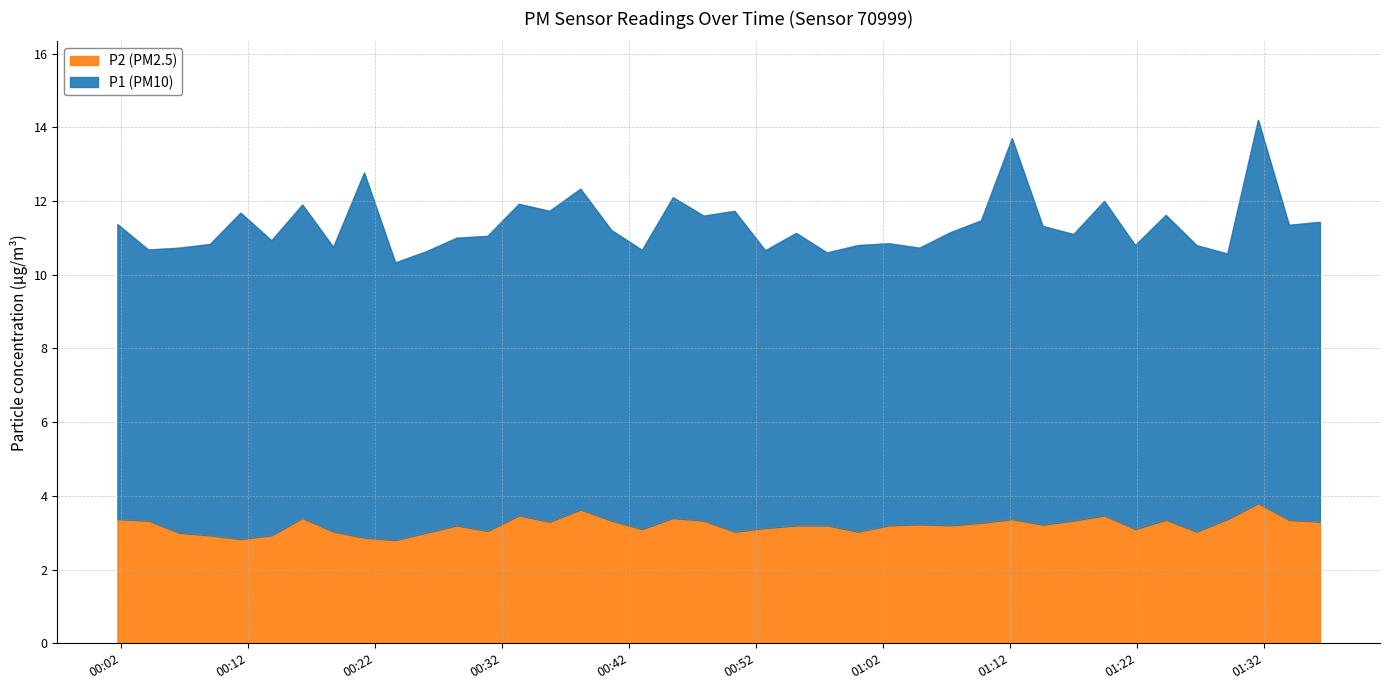

What is the maximum value for P2 (PM2.5)?

3.8